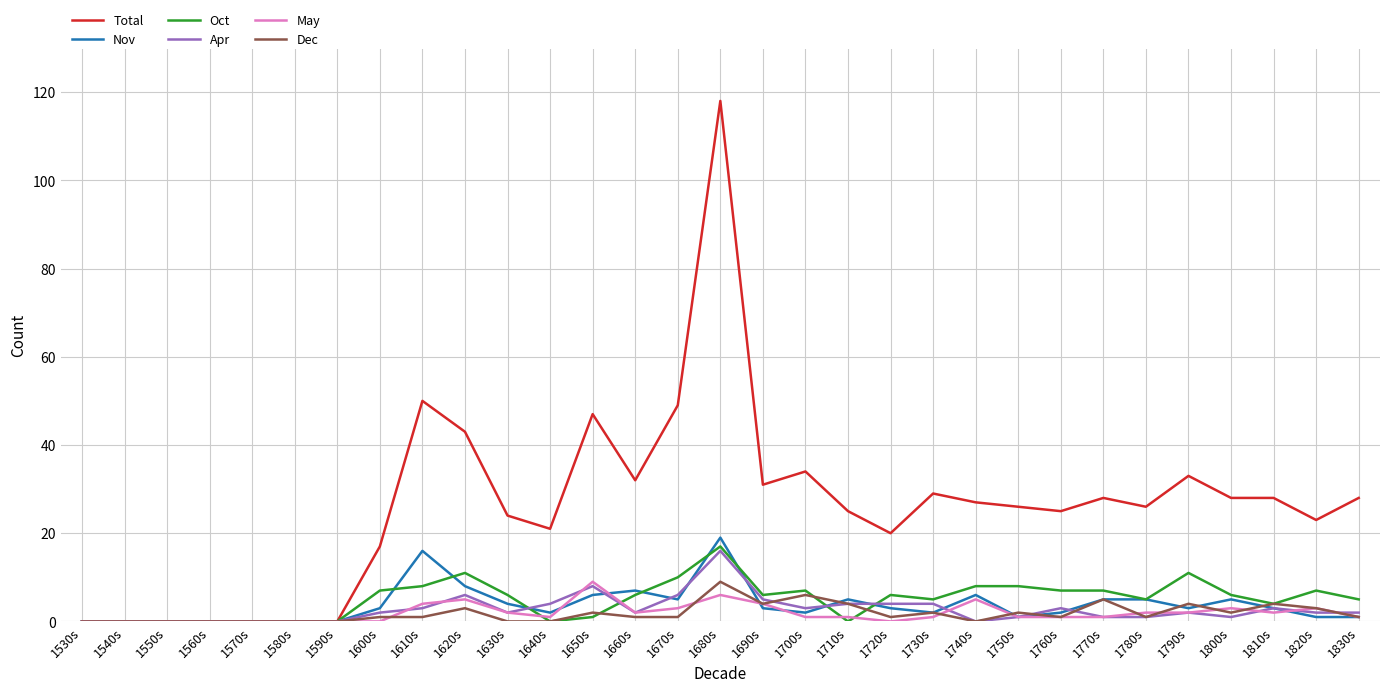

What are all the series names shown in the legend?

Total, Nov, Oct, Apr, May, Dec